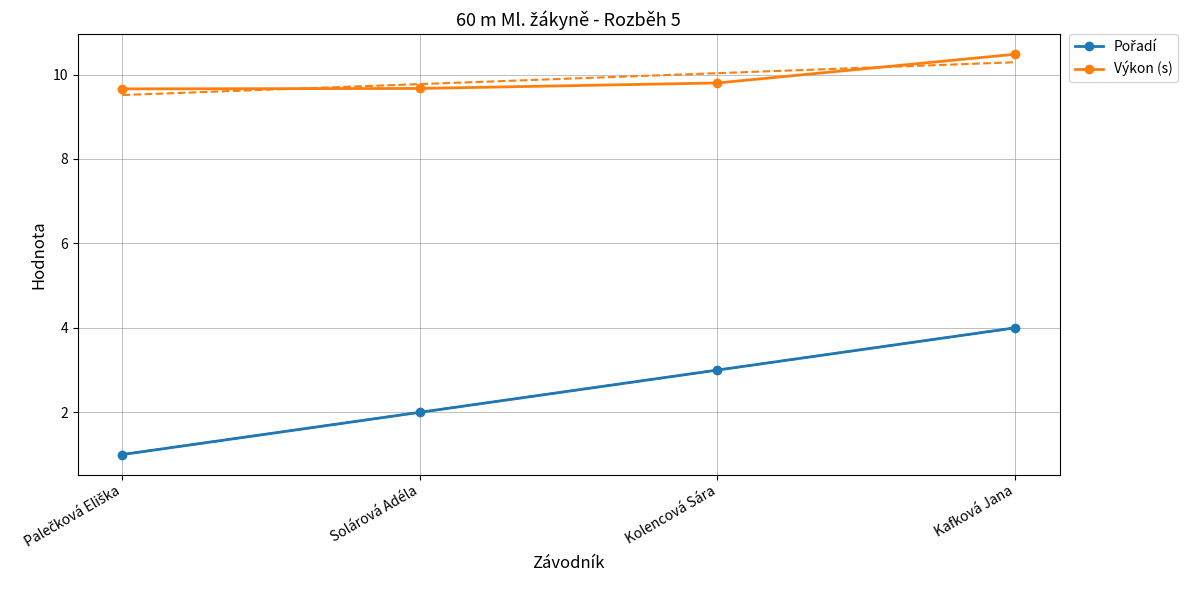

List the series in order of their peak value, highest first.

Výkon (s), Pořadí